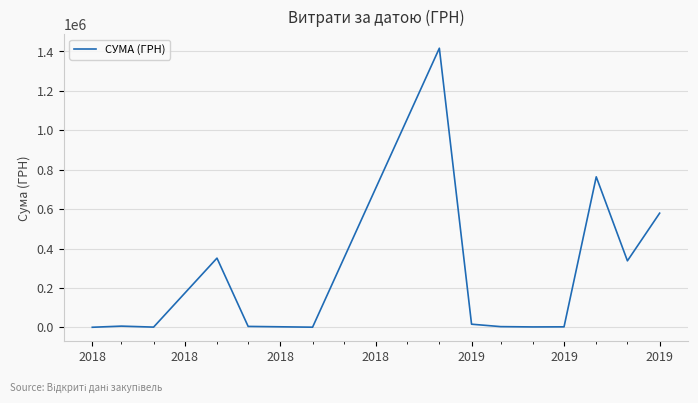

What is the greatest value displayed?

1416439.6